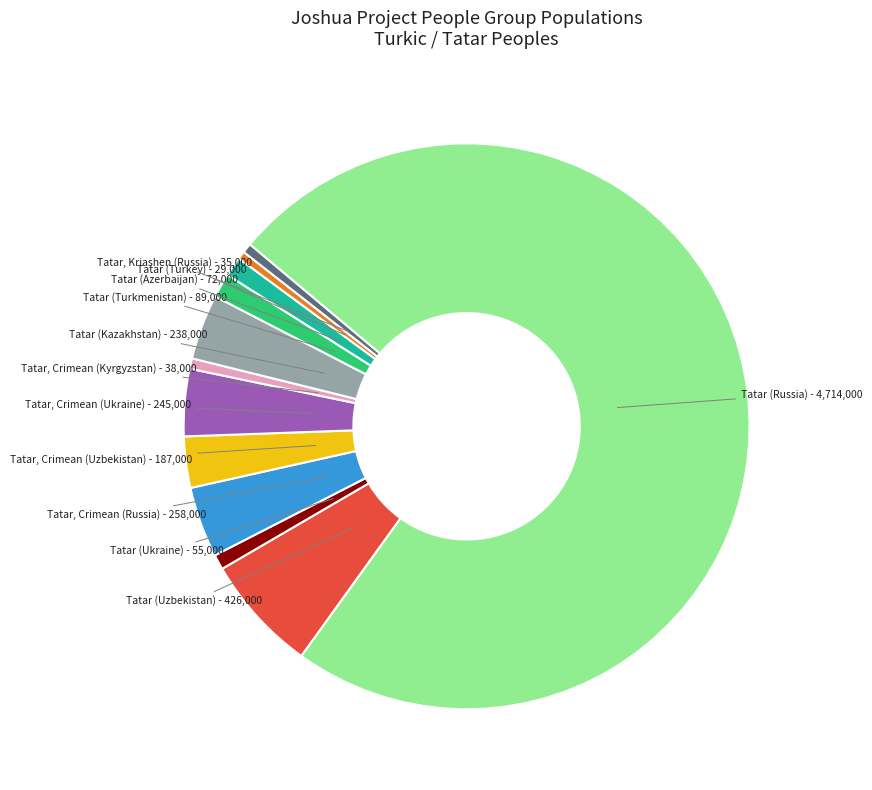

Between Tatar (Uzbekistan) and Tatar (Azerbaijan), which is larger?

Tatar (Uzbekistan)